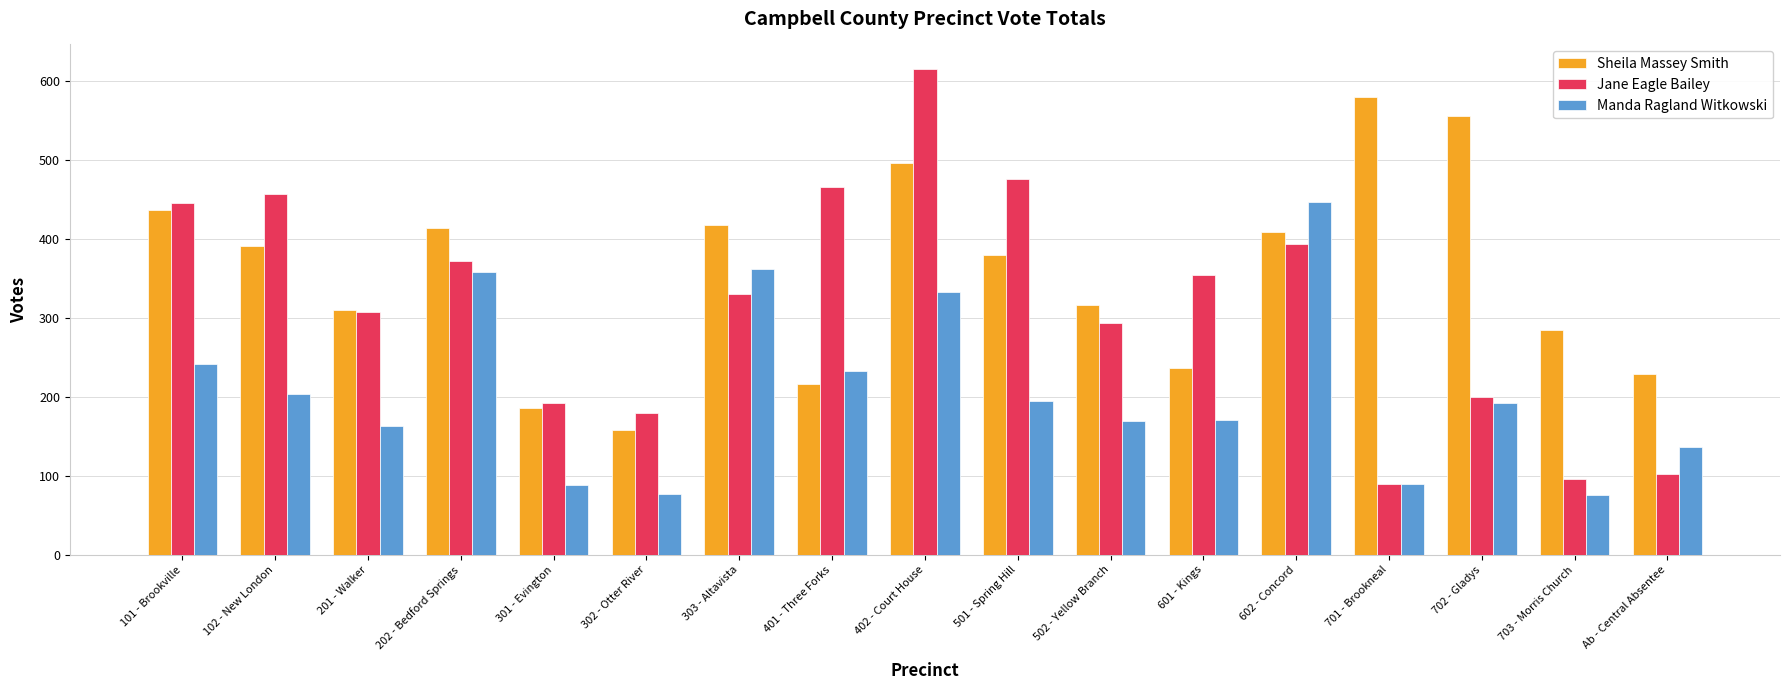

At which category is the sum across all series the highest?

402 - Court House